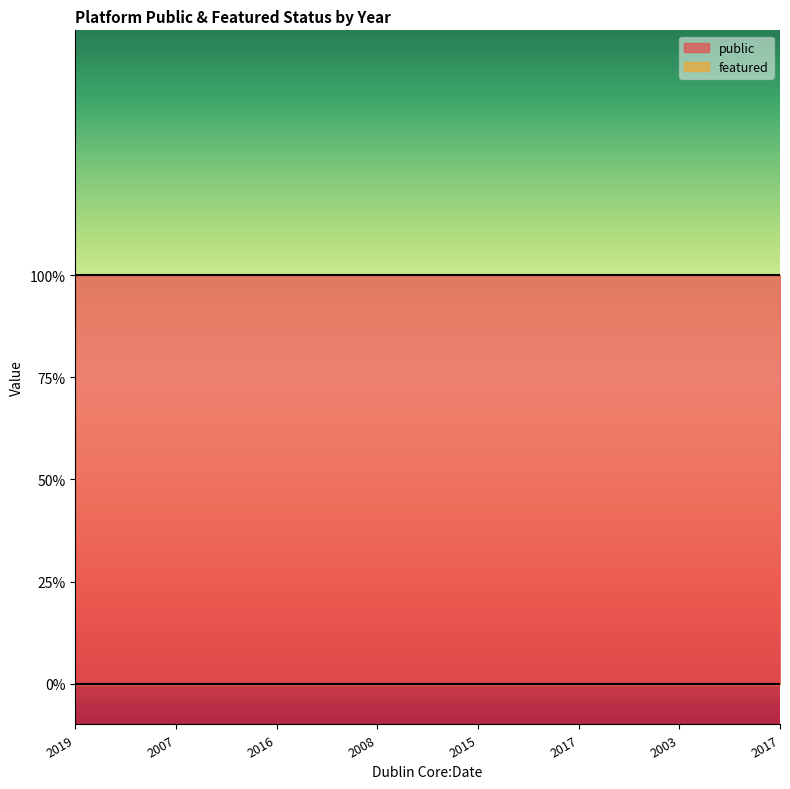

At which label does public reach its minimum?

2019